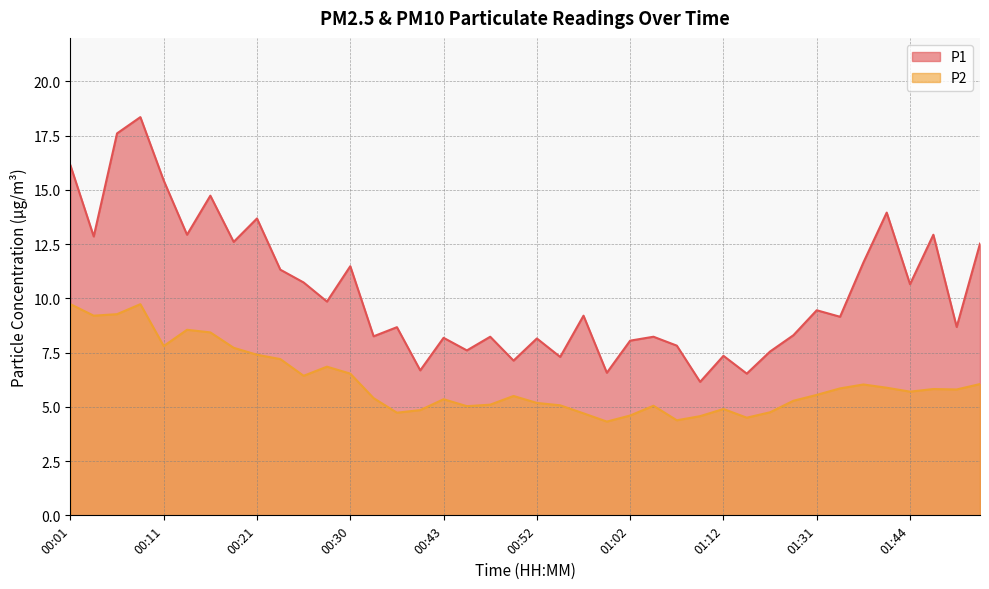

At how many categories does at least one series exceed 17?

2